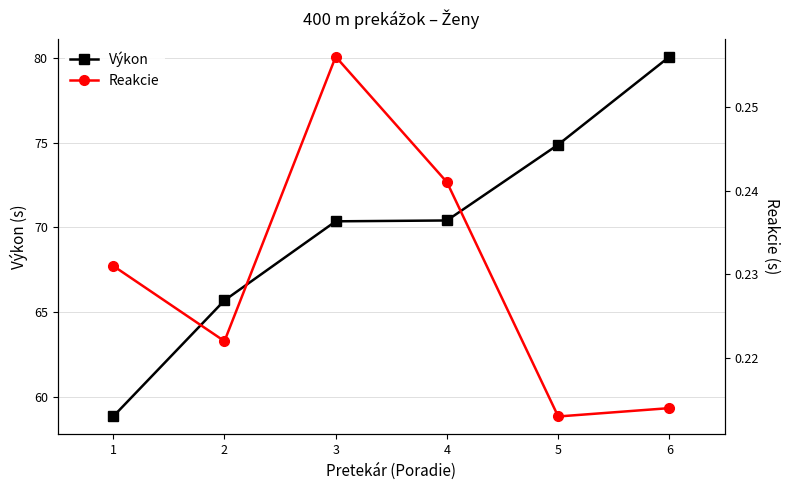

Which series has the largest total across all categories?

Výkon